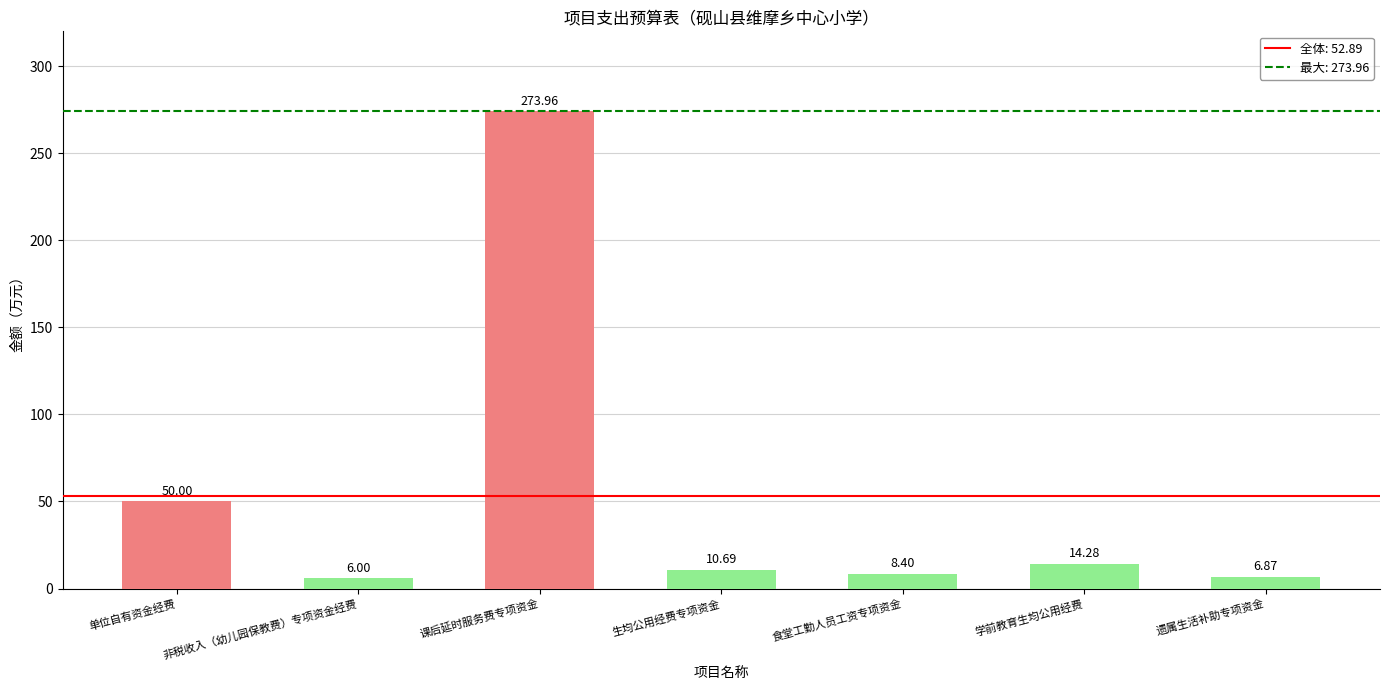

Reading right to left, what are all the values shown in this chart?

遗属生活补助专项资金=6.9	学前教育生均公用经费=14.3	食堂工勤人员工资专项资金=8.4	生均公用经费专项资金=10.7	课后延时服务费专项资金=274.0	非税收入（幼儿园保教费）专项资金经费=6.0	单位自有资金经费=50.0